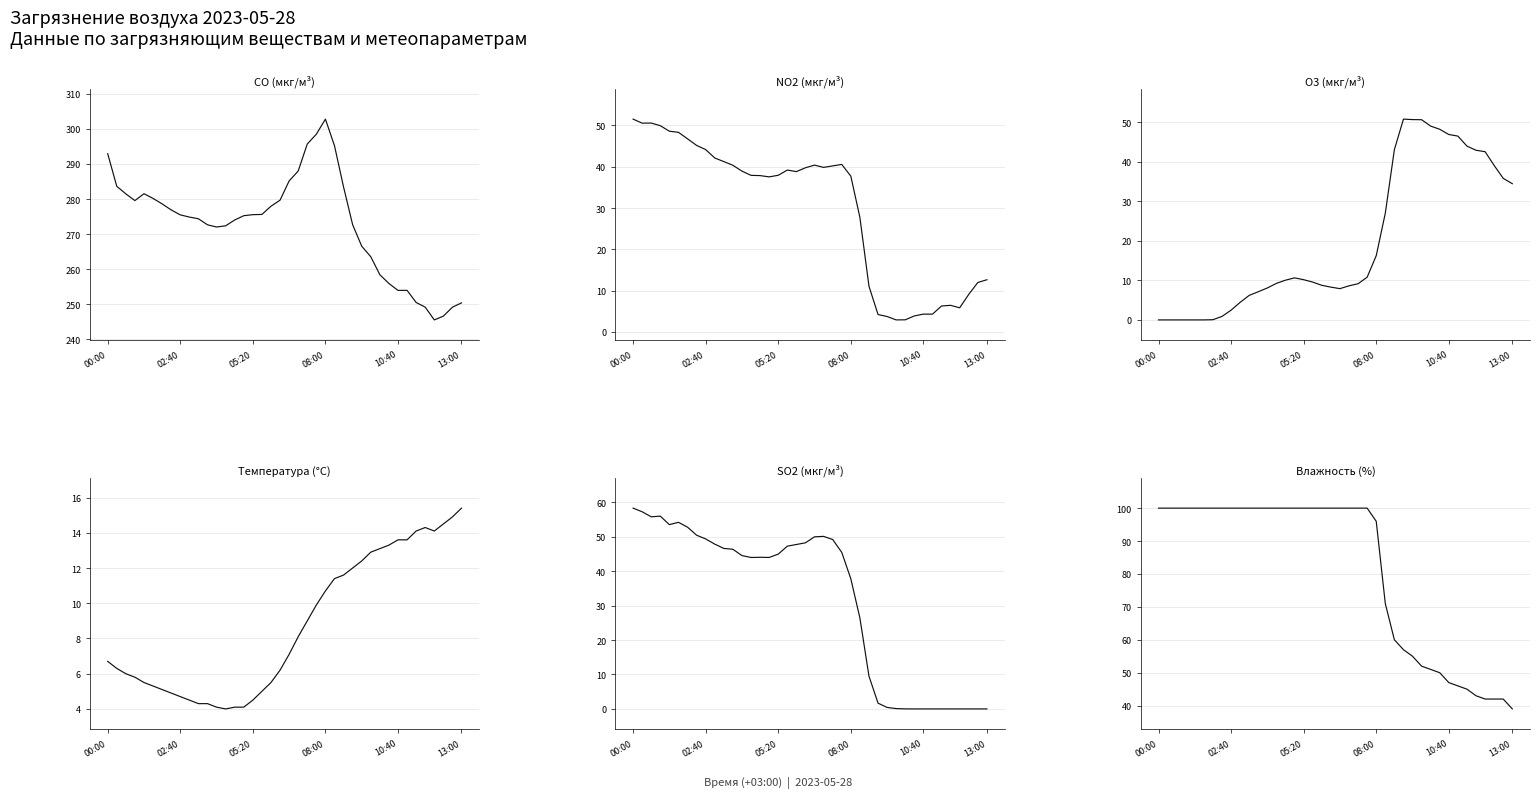

What is the average value of the CO (мкг/м³) series?

273.0